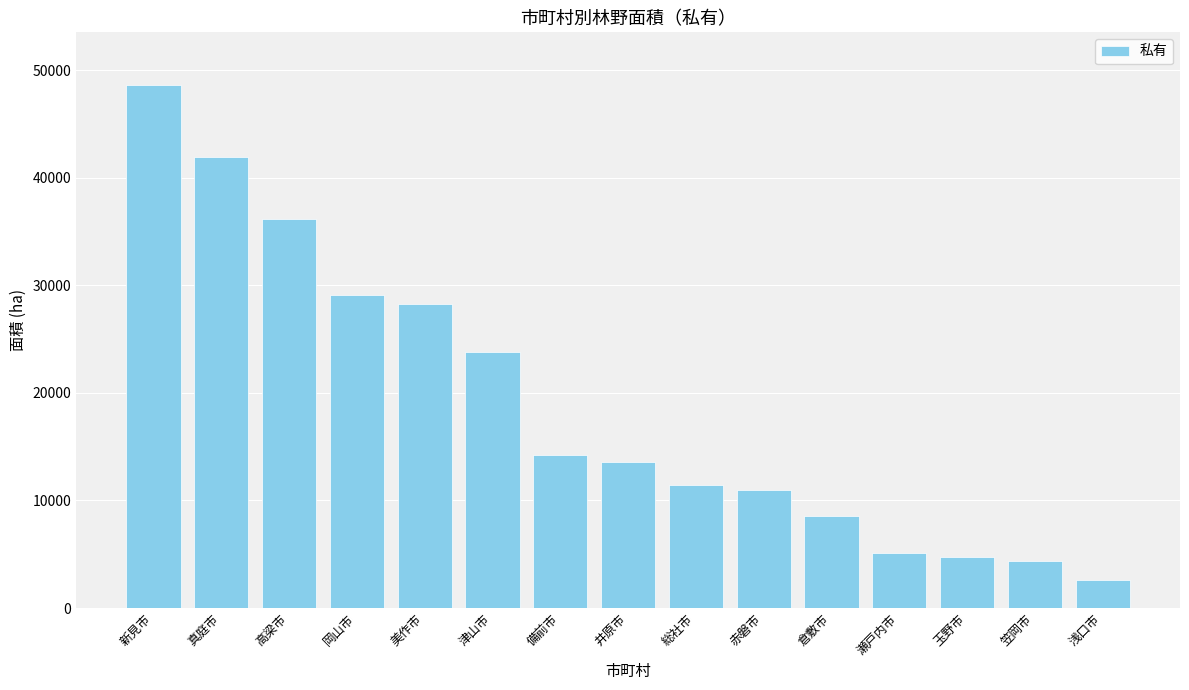

Is it true that the value at 瀬戸内市 is 5137?

True